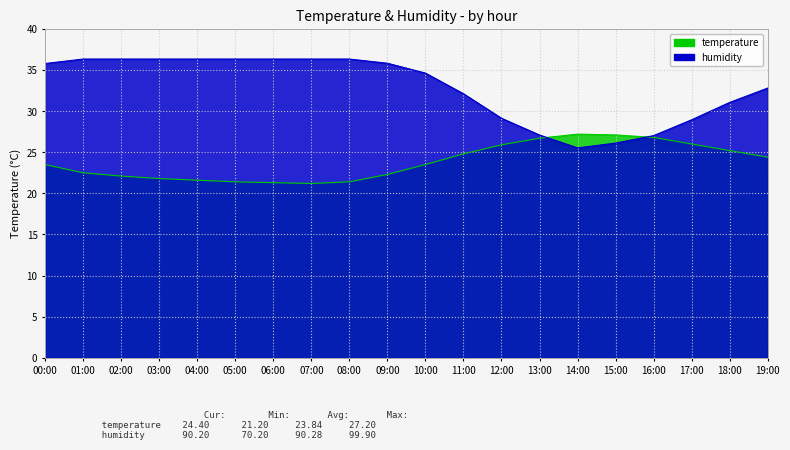

Which series changed the most between 03:00 and 09:00?

humidity